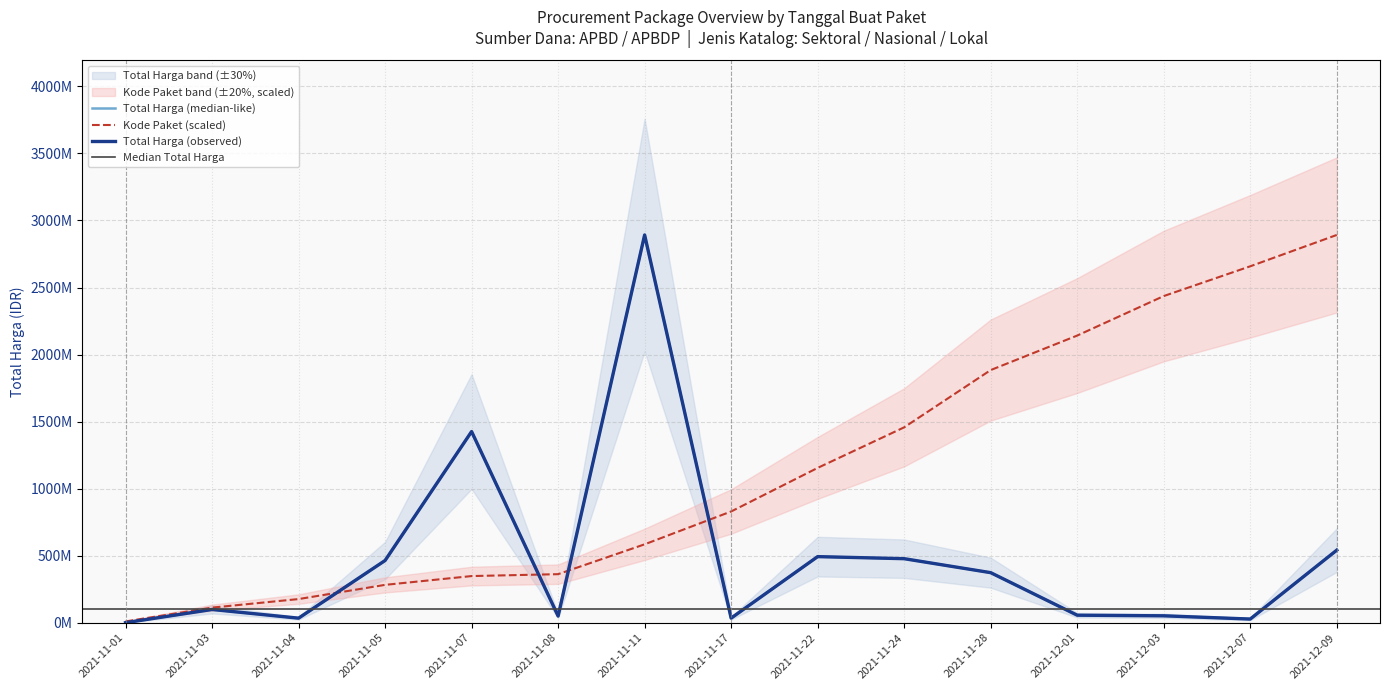

What is the maximum value for Kode Paket?

2892122000.0